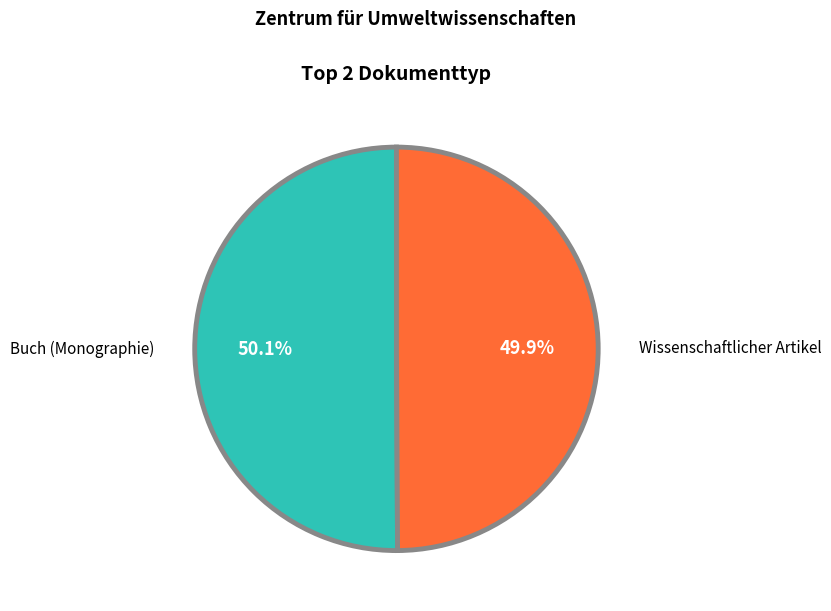

Is there a majority slice in this chart?

Yes